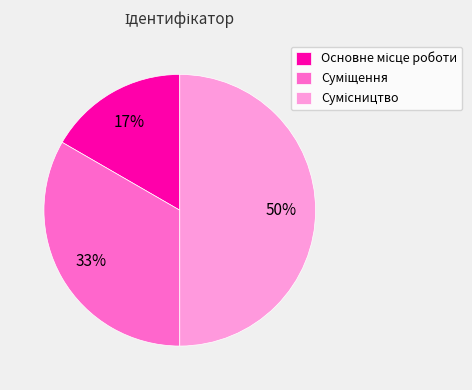

To the nearest percent, what is the average slice percentage?

33%